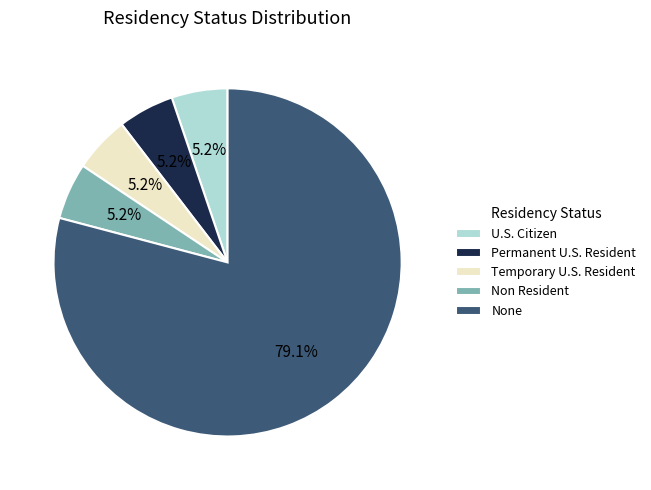

Which category has the biggest portion of the pie?

None